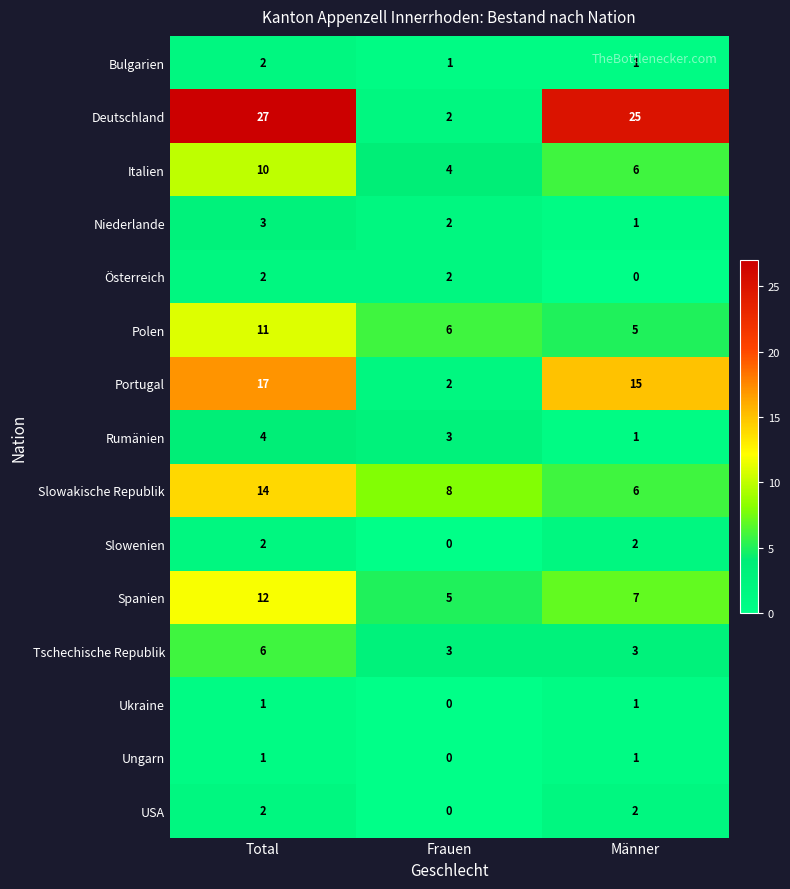

What is the sum of the Niederlande values at Männer and Frauen?

3